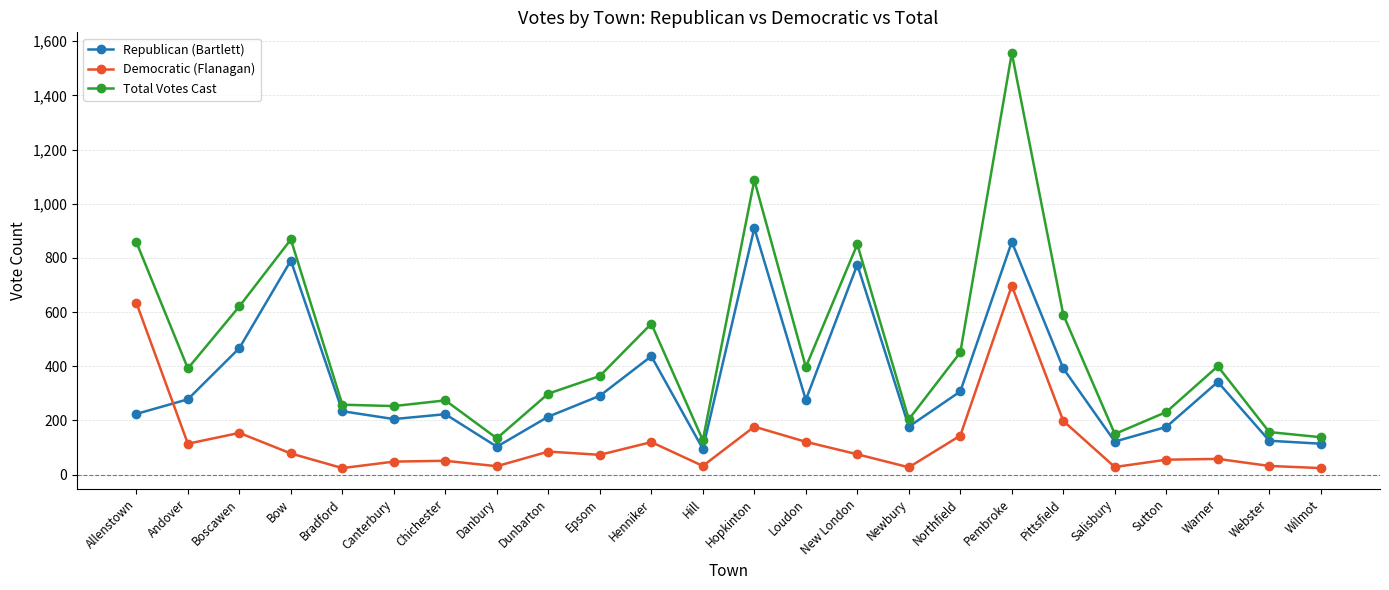

Rank the series by their average value, from lowest to highest.

Democratic (Flanagan), Republican (Bartlett), Total Votes Cast